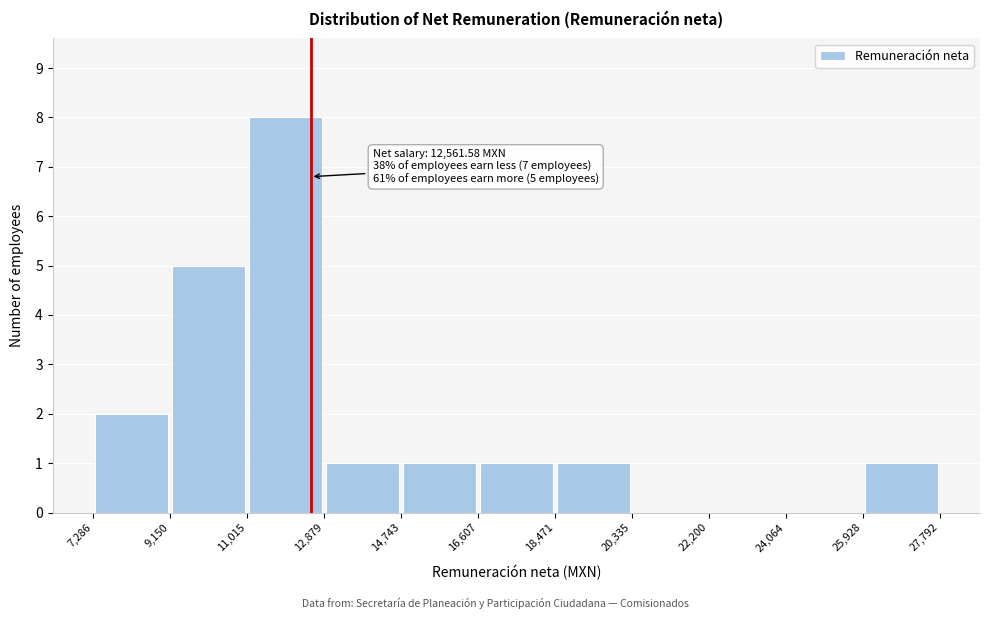

Which range on the x-axis has the tallest bar?

11,015 to 12,879